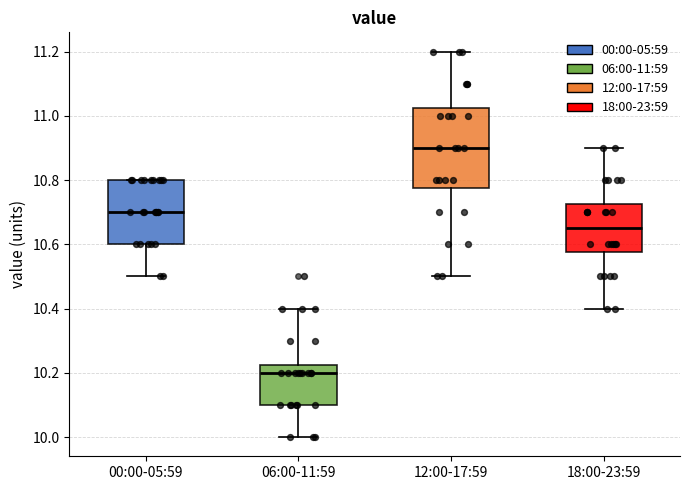

Reading left to right, transcribe this box plot: for each box, give where its median line is, the range the box spans, and where its two whiskers end, as read against the y-axis. The values are not printed on the chart, so give them approximately, as read against the axis.

00:00-05:59: median 10.70, box 10.60 to 10.80, whiskers 10.50 to 10.80
06:00-11:59: median 10.20, box 10.10 to 10.22, whiskers 10.00 to 10.40
12:00-17:59: median 10.90, box 10.78 to 11.02, whiskers 10.50 to 11.20
18:00-23:59: median 10.66, box 10.58 to 10.72, whiskers 10.40 to 10.90